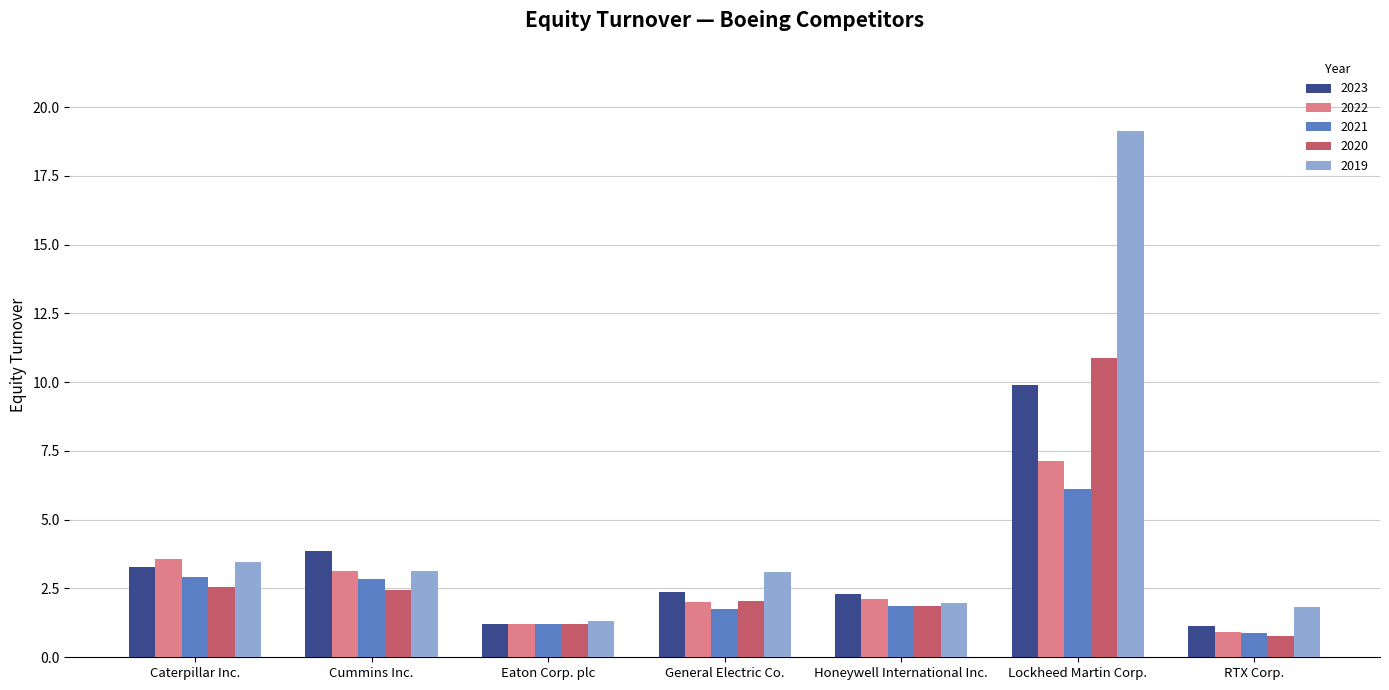

Which series has the largest total across all categories?

2019